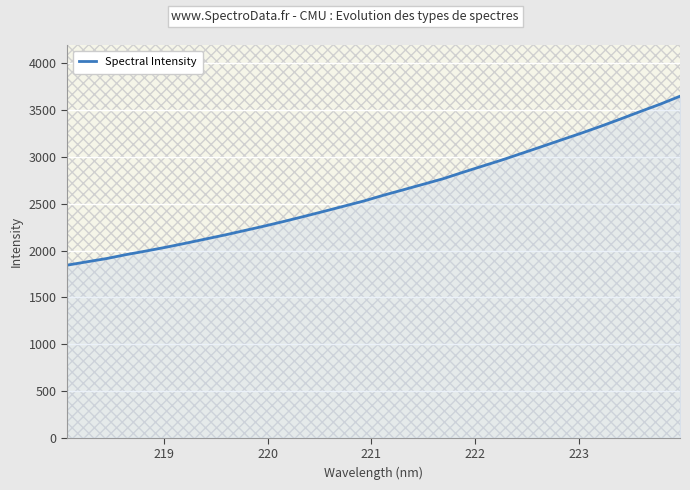

What is the greatest value displayed?

3647.9